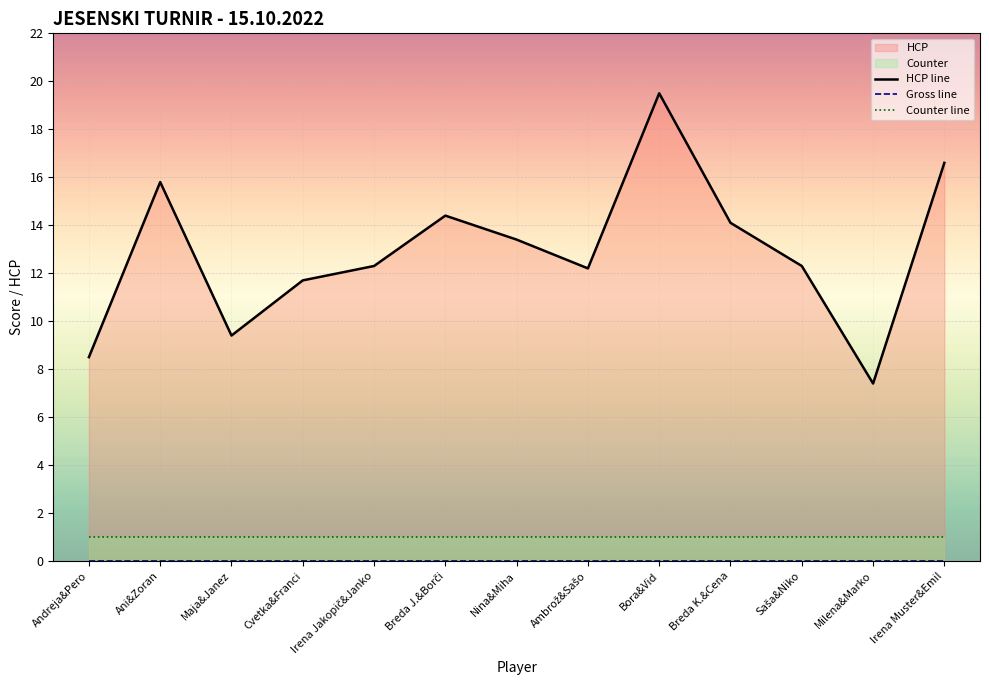

Reading left to right, list all the values displayed in this chart.

HCP line: 8.5	15.8	9.4	11.7	12.3	14.4	13.4	12.2	19.5	14.1	12.3	7.4	16.6
Gross line: 0.0	0.0	0.0	0.0	0.0	0.0	0.0	0.0	0.0	0.0	0.0	0.0	0.0
Counter line: 1.0	1.0	1.0	1.0	1.0	1.0	1.0	1.0	1.0	1.0	1.0	1.0	1.0